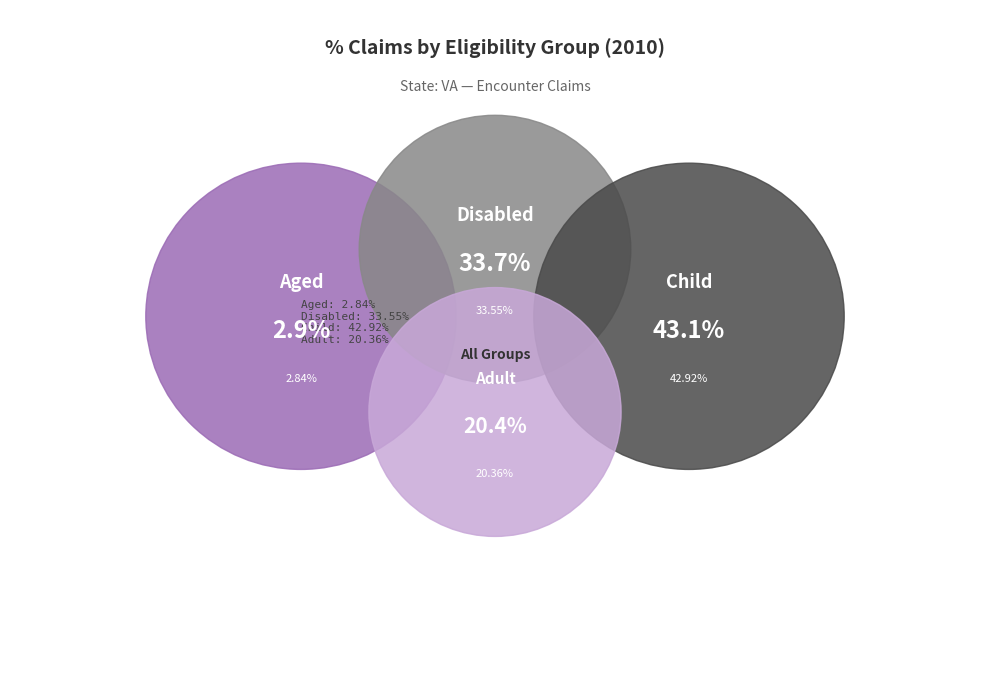

Does any single category account for the majority?

No